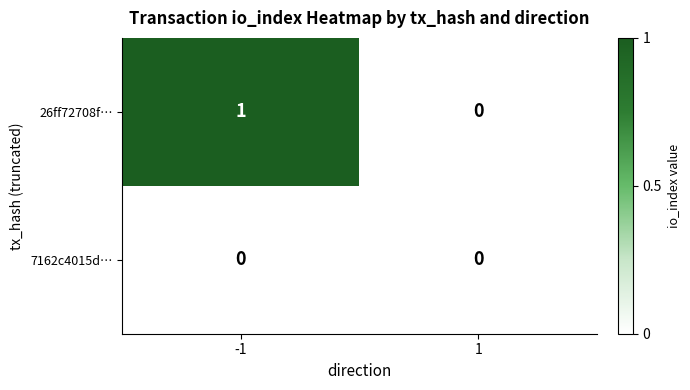

True or false: 7162c4015d… has a value of 0 at 1.

True